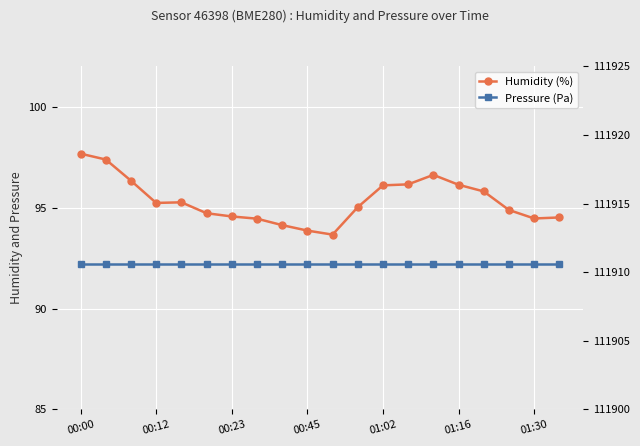

True or false: Humidity (%) and Pressure (Pa) intersect in this chart.

False